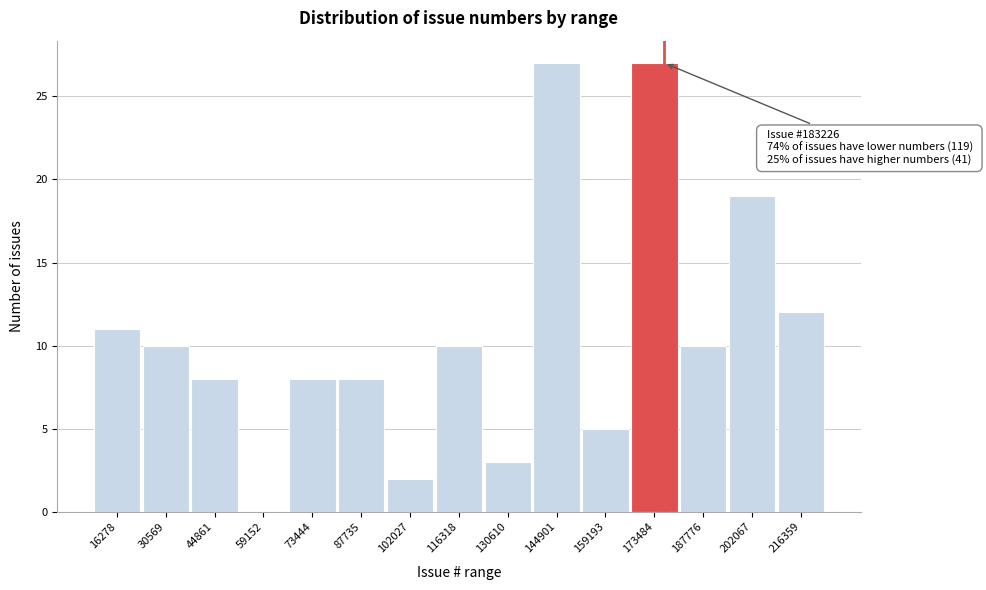

Reading left to right, extract all data points from this chart.

16278=11	30569=10	44861=8	59152=0	73444=8	87735=8	102027=2	116318=10	130610=3	144901=27	159193=5	173484=27	187776=10	202067=19	216359=12